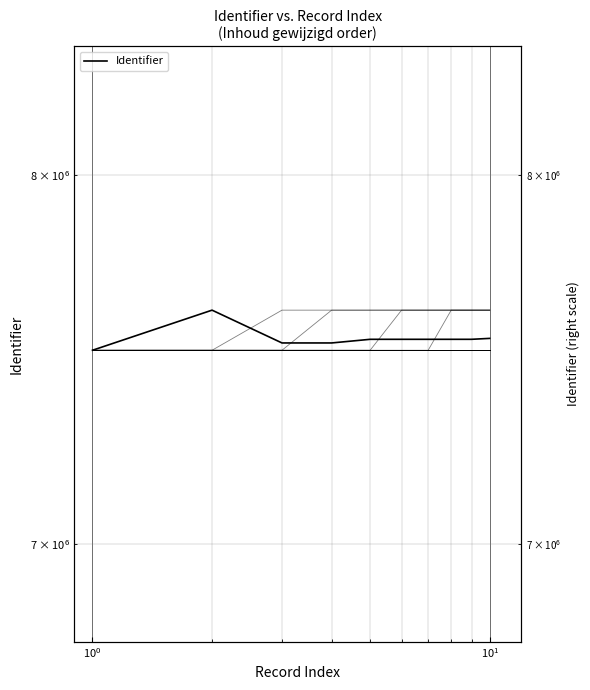

Read the value at 9, to the nearest 100.

7540300